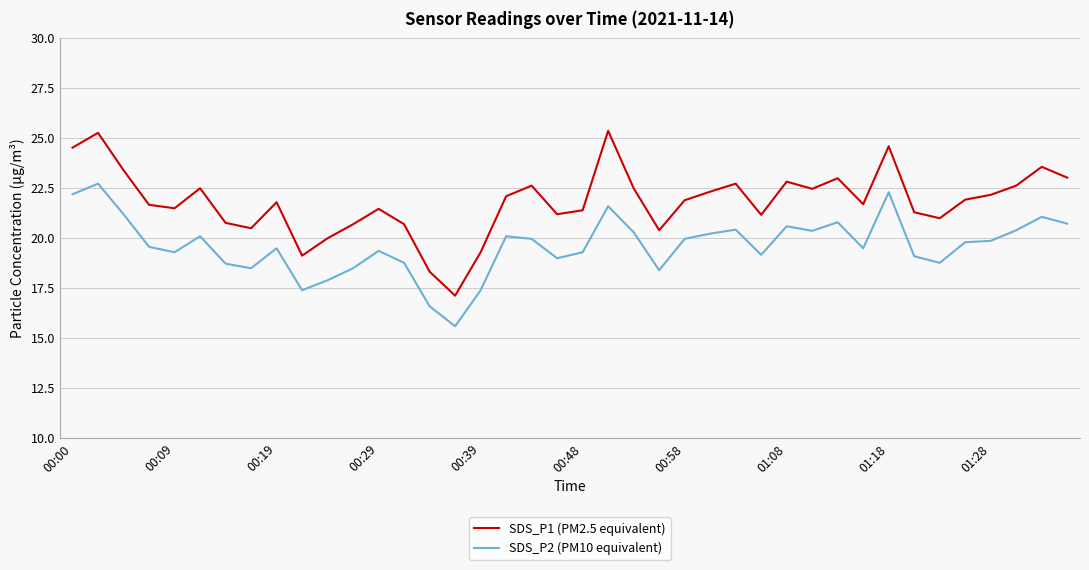

What is the maximum value for SDS_P2 (PM10 equivalent)?

22.7